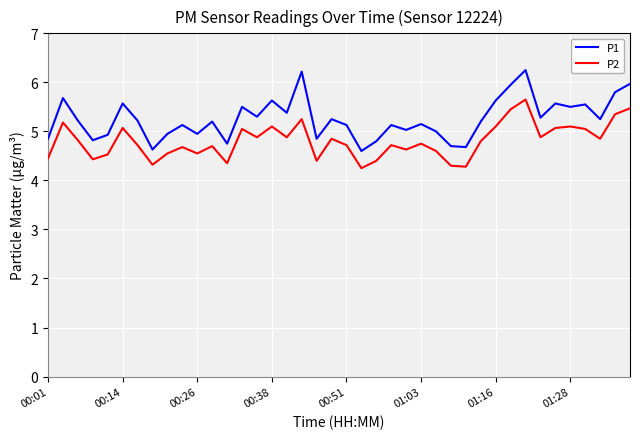

True or false: P1 and P2 cross at least once.

False